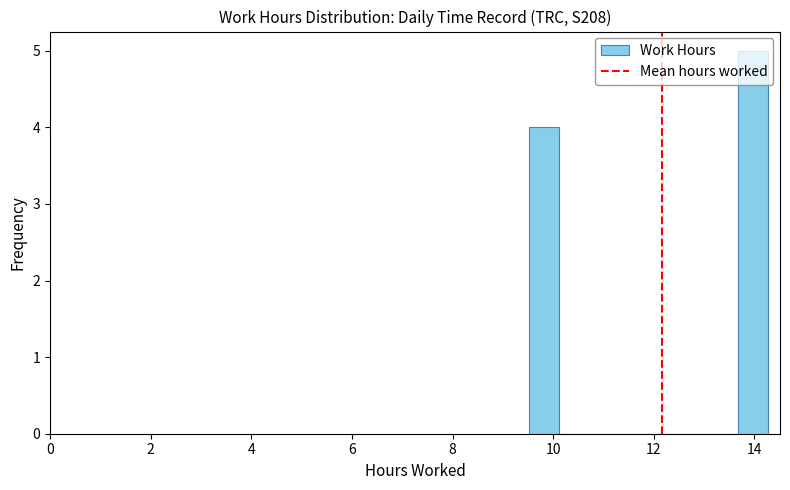

Around what value on the x-axis is the tallest bar? Give the approximate position of its centre, as read against the axis.

14.0